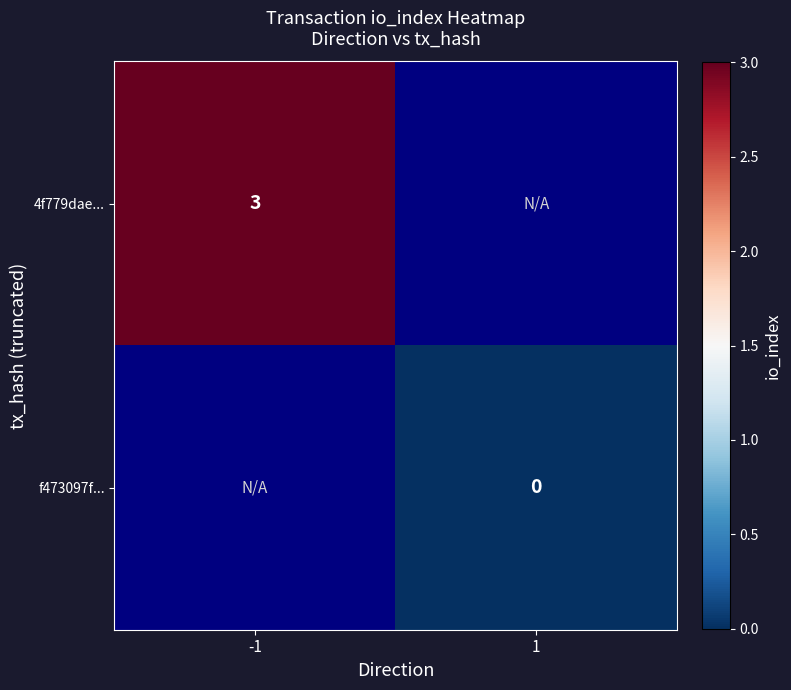

At which category does the chart reach its peak across all series?

-1